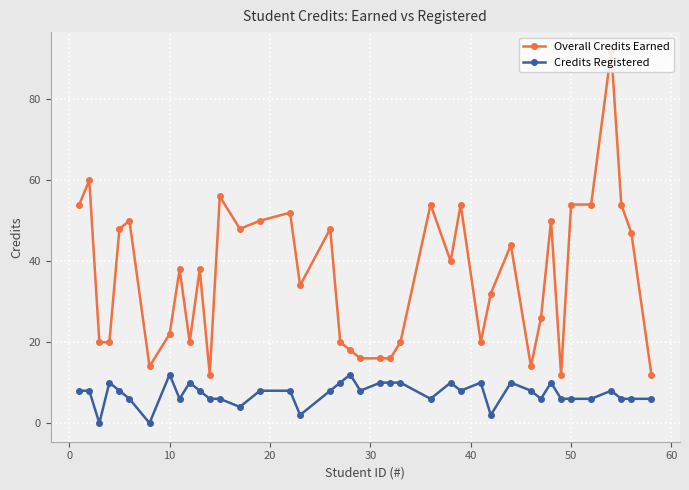

Which series has the largest total across all categories?

Overall Credits Earned